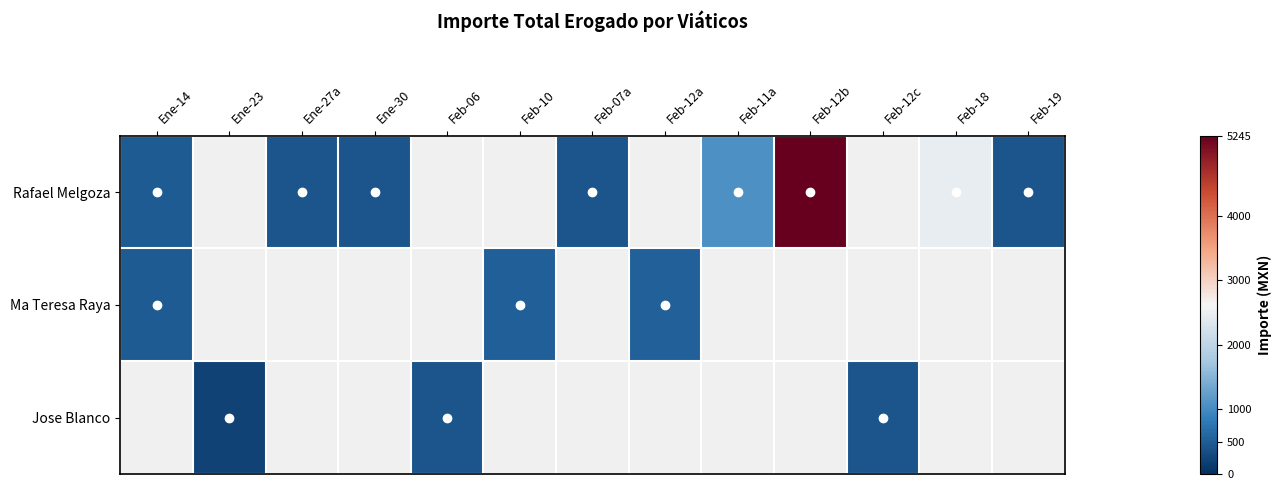

List the series in order of their peak value, highest first.

Rafael Melgoza, Ma Teresa Raya, Jose Blanco